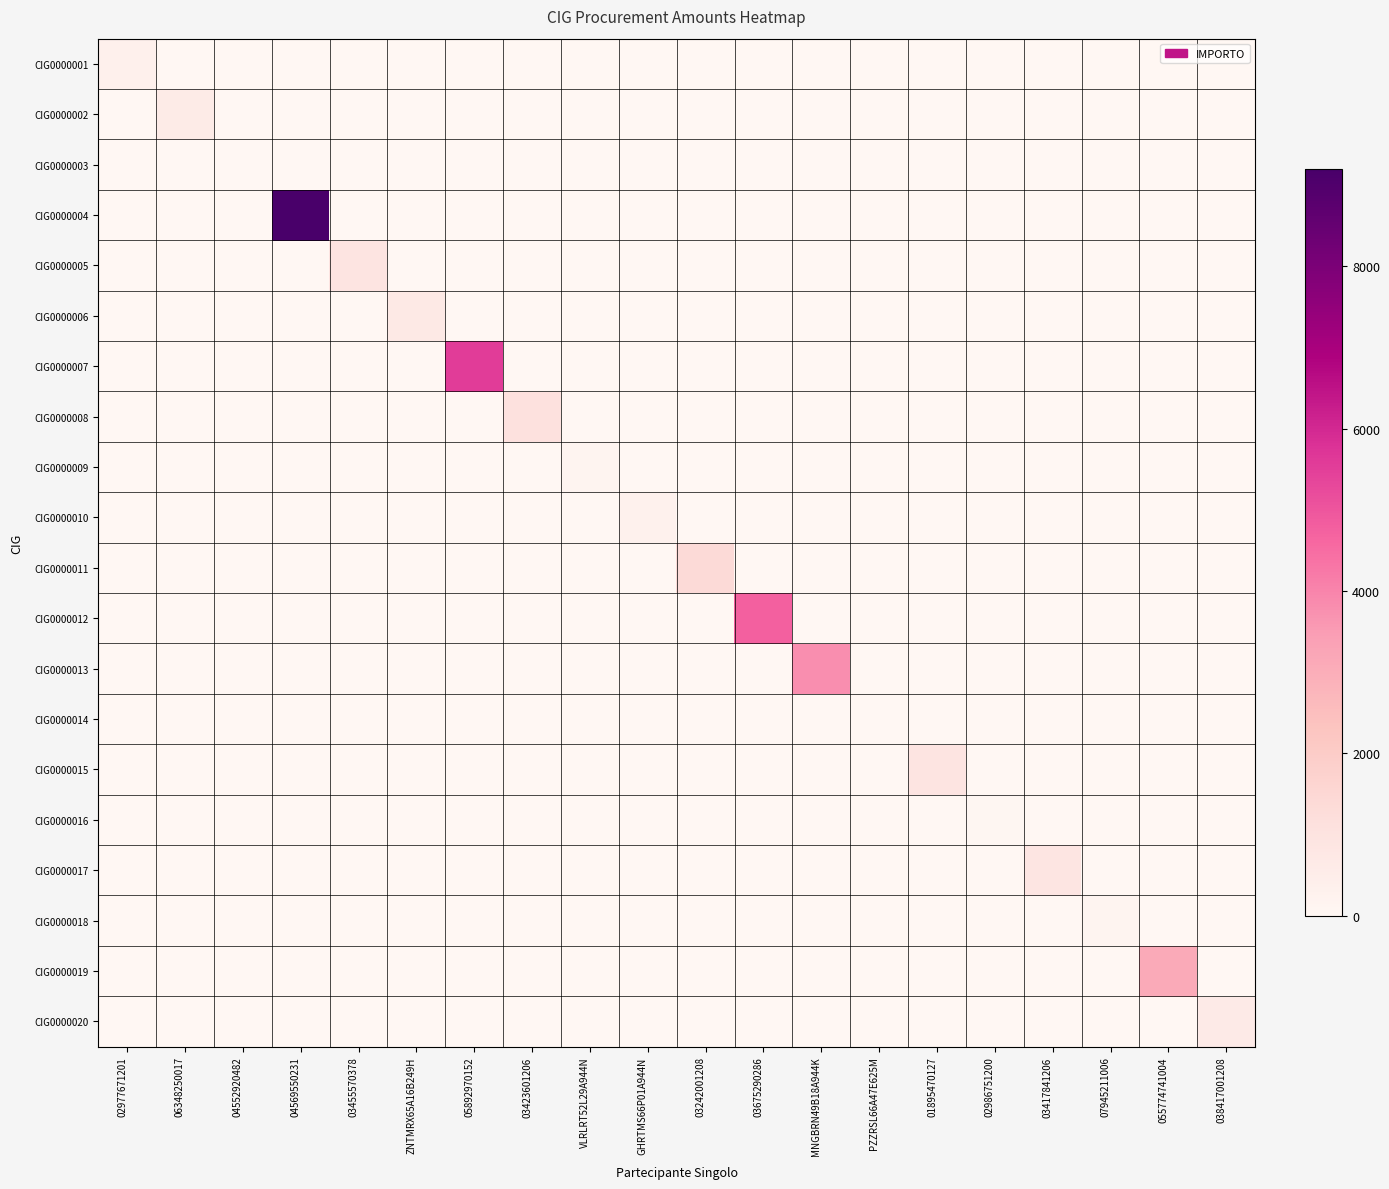

Which series has the largest total across all categories?

CIG0000004